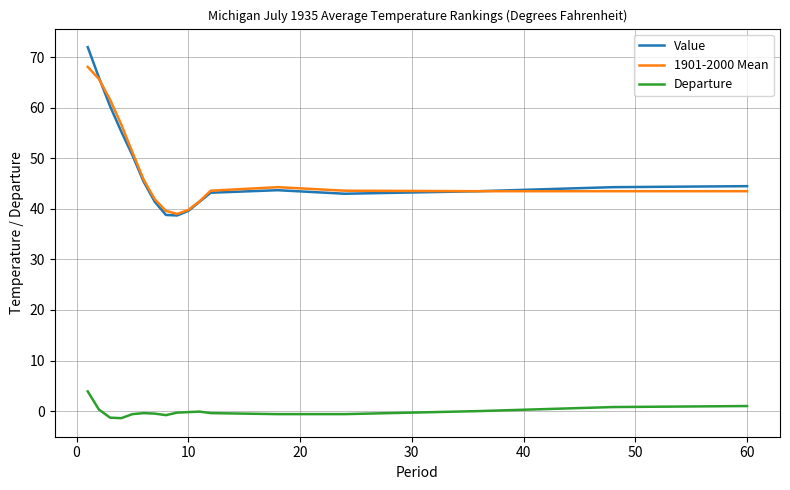

Rank the series by their maximum value, from highest to lowest.

Value, 1901-2000 Mean, Departure